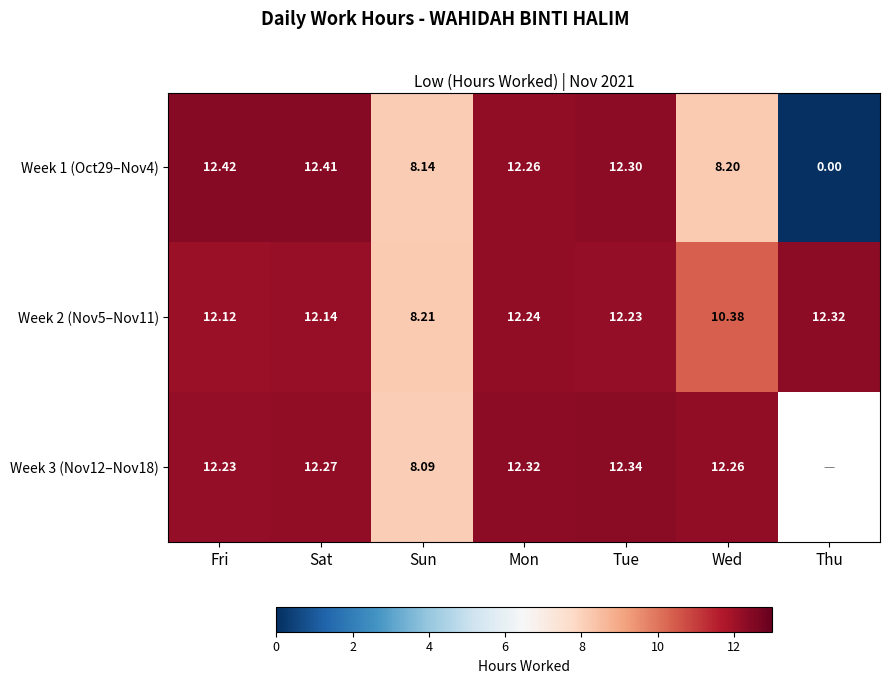

What is the difference between the second highest and second lowest values in the Week 1 (Oct29–Nov4) series?

4.3